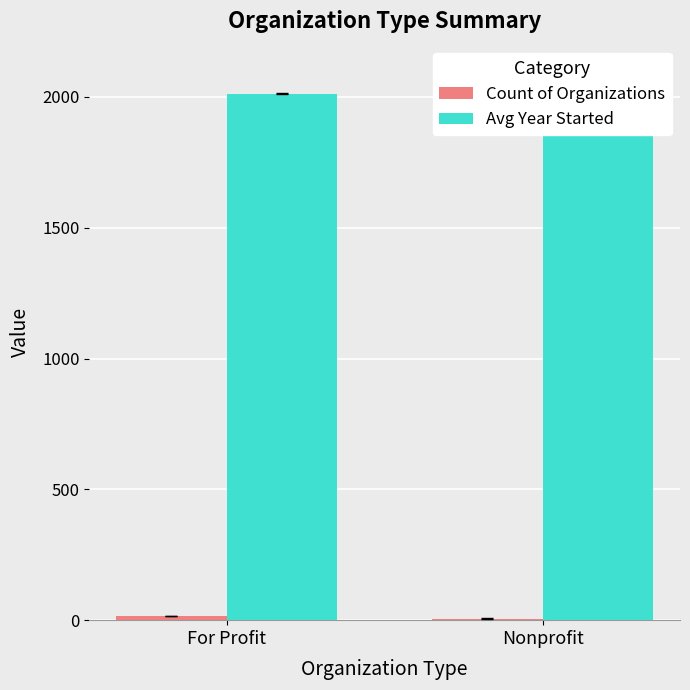

How many values in the Avg Year Started series are below 2013?

1